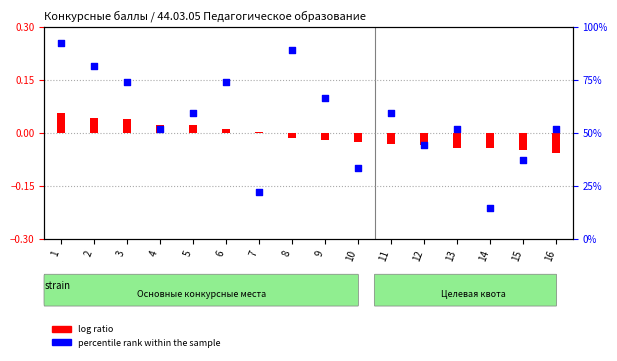

What are all the series names shown in the legend?

log ratio, percentile rank within the sample